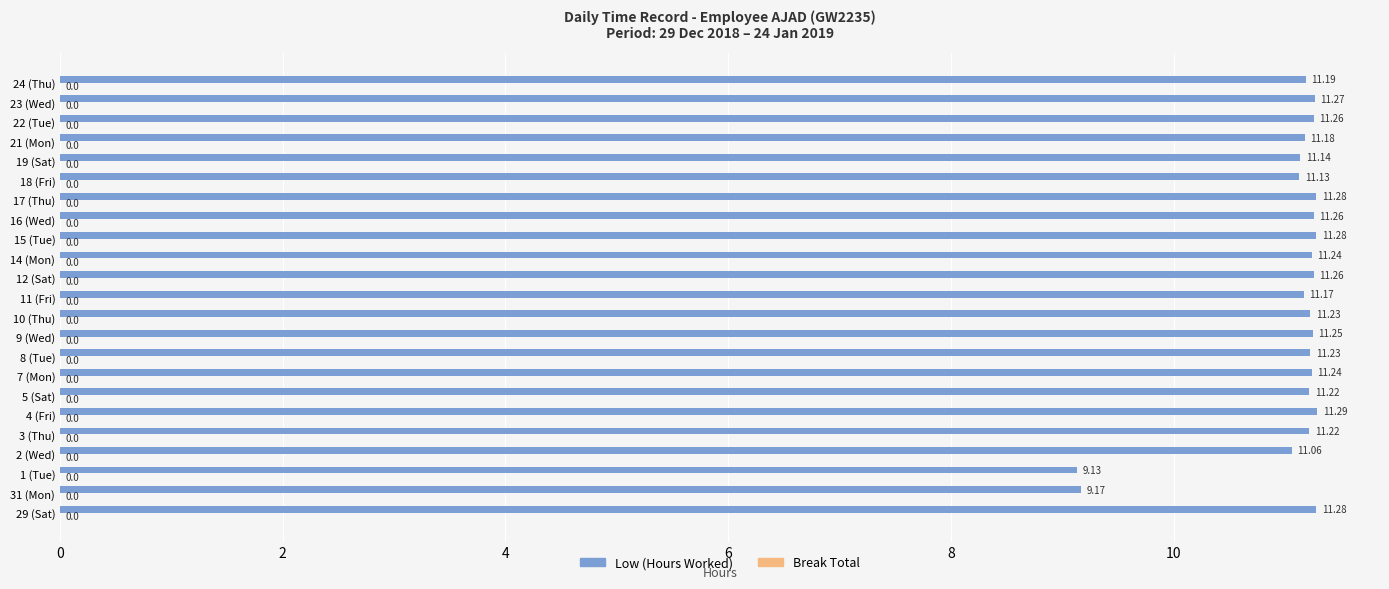

What is the average value?

11.0